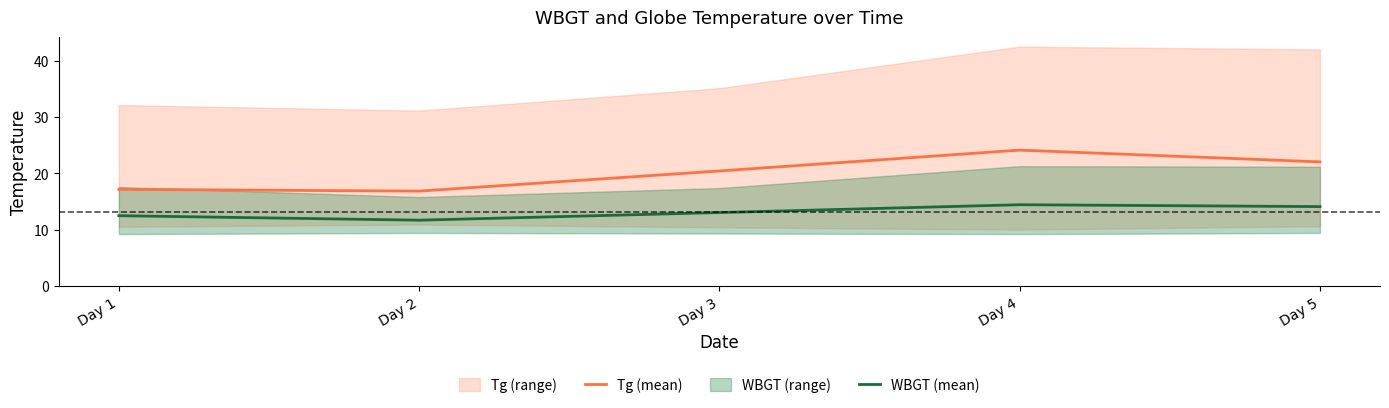

Which category has the highest value in the Tg (mean) series?

Day 4